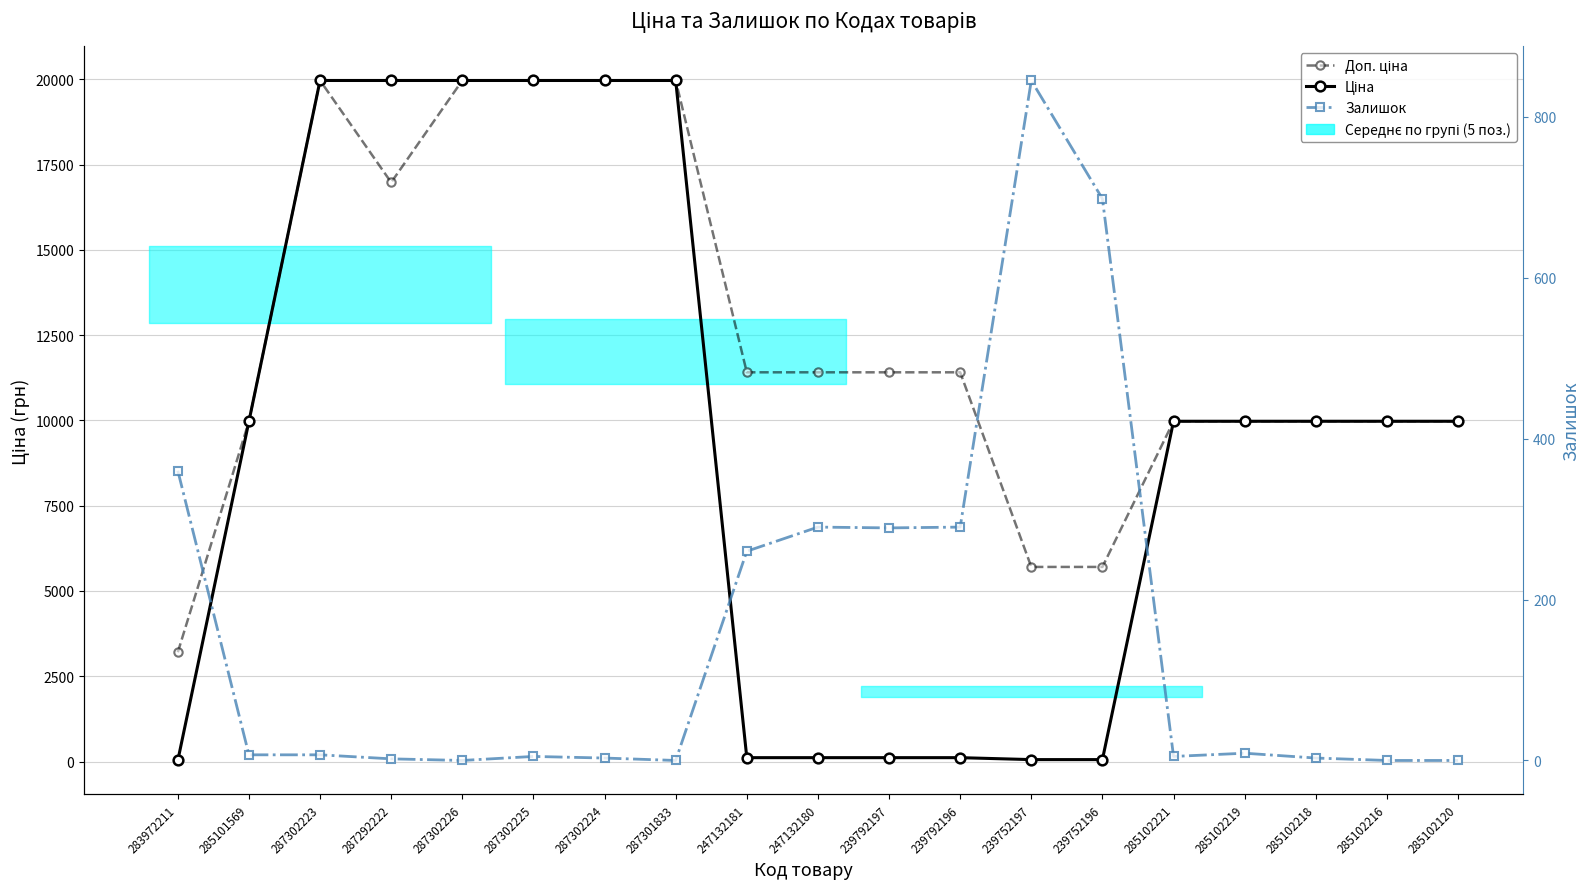

What are all the series names shown in the legend?

Доп. ціна, Ціна, Залишок